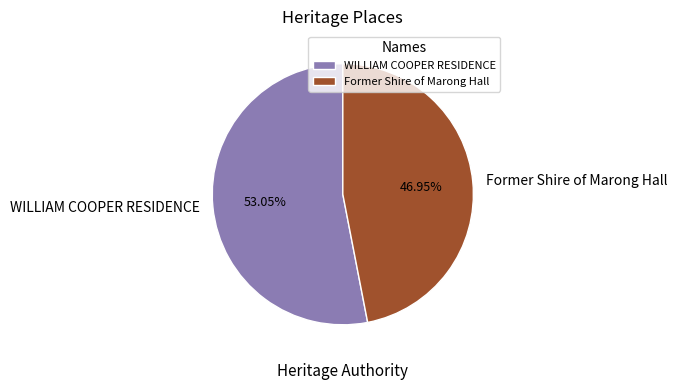

What is the ratio of the value at WILLIAM COOPER RESIDENCE to the value at Former Shire of Marong Hall?

1.1